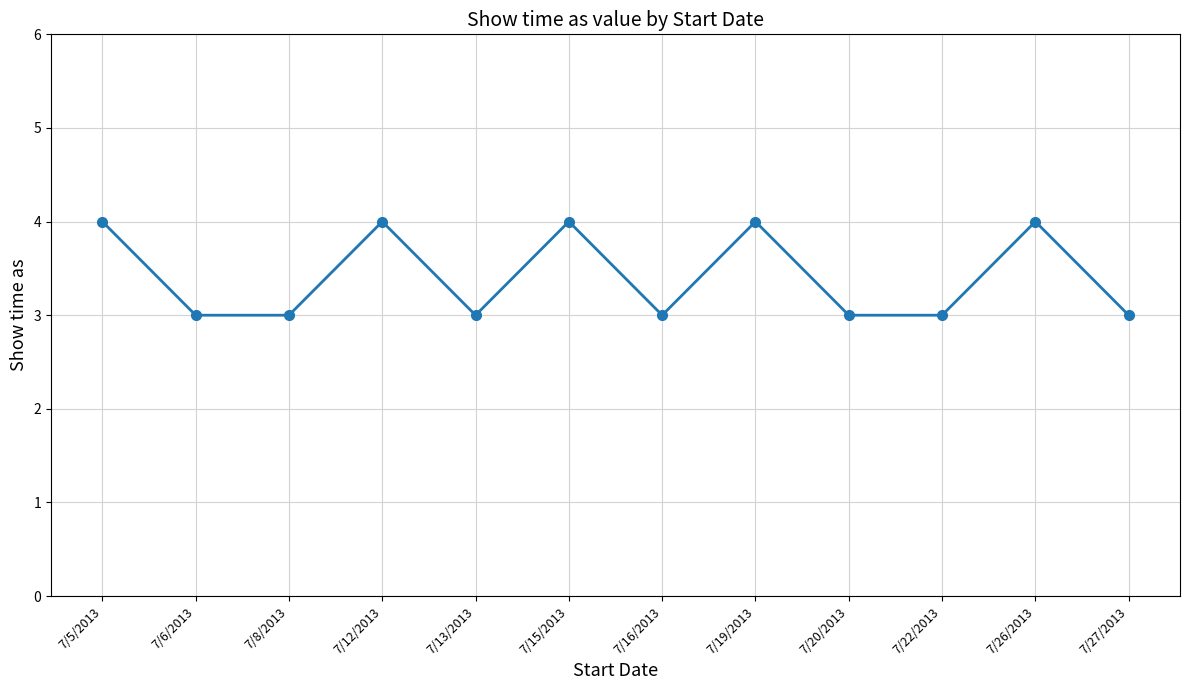

What is the maximum value shown in the chart?

4